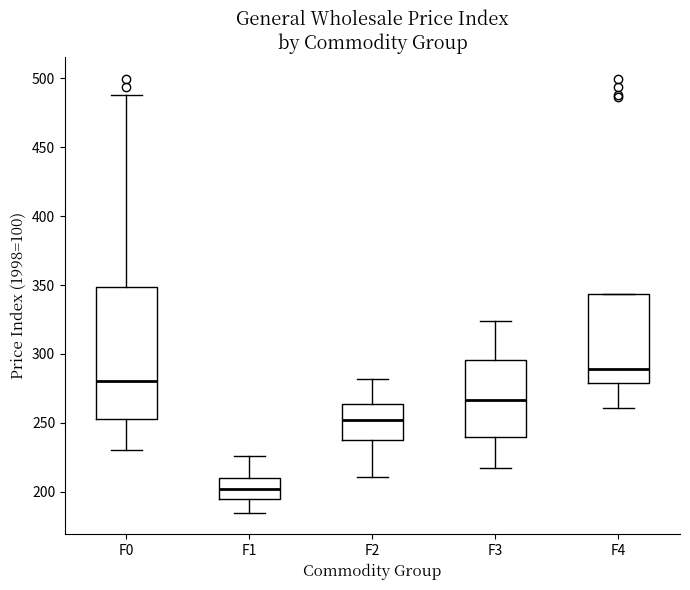

Where does the median line of the box for F0 sit on the y-axis? The values are not printed on the chart, so give them approximately, as read against the axis.

280